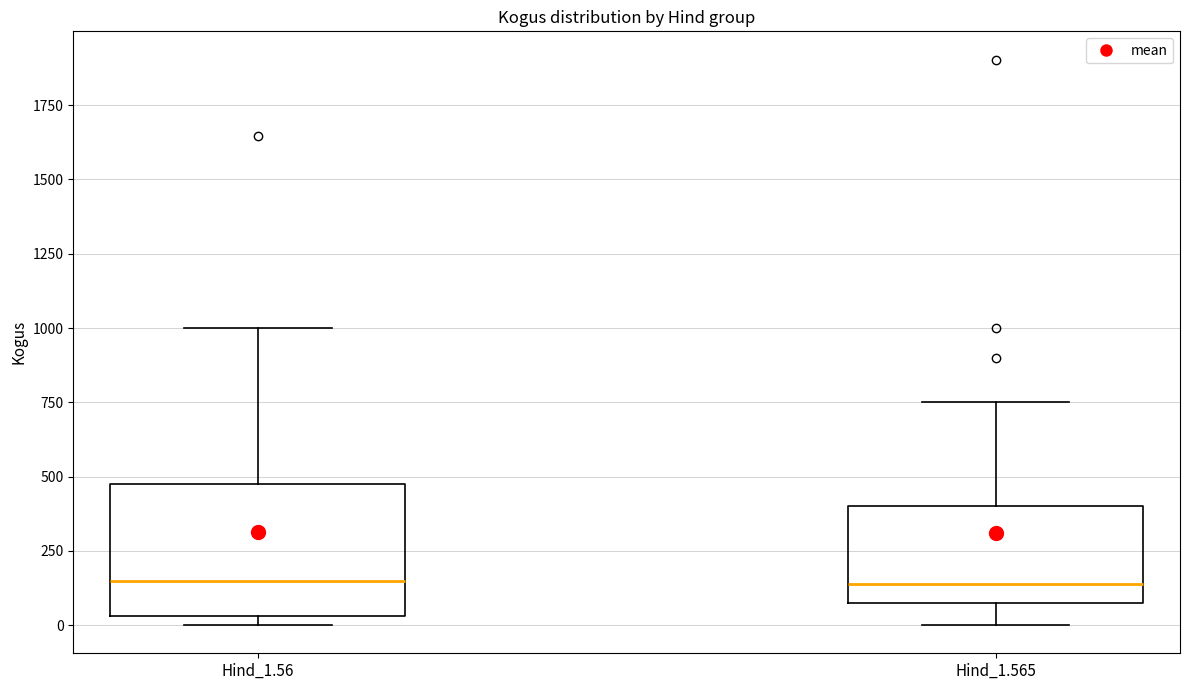

Where does the median line of the box for Hind_1.56 sit on the y-axis? The values are not printed on the chart, so give them approximately, as read against the axis.

150